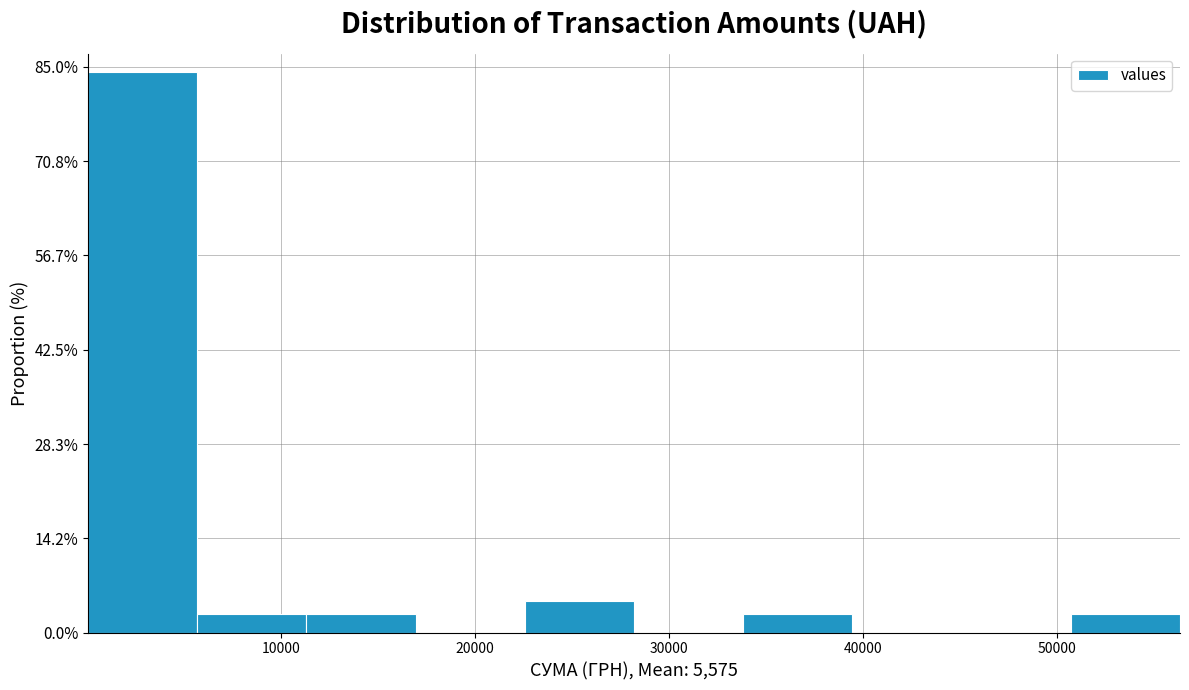

Over which range of the x-axis is the bar tallest?

0 to 6000